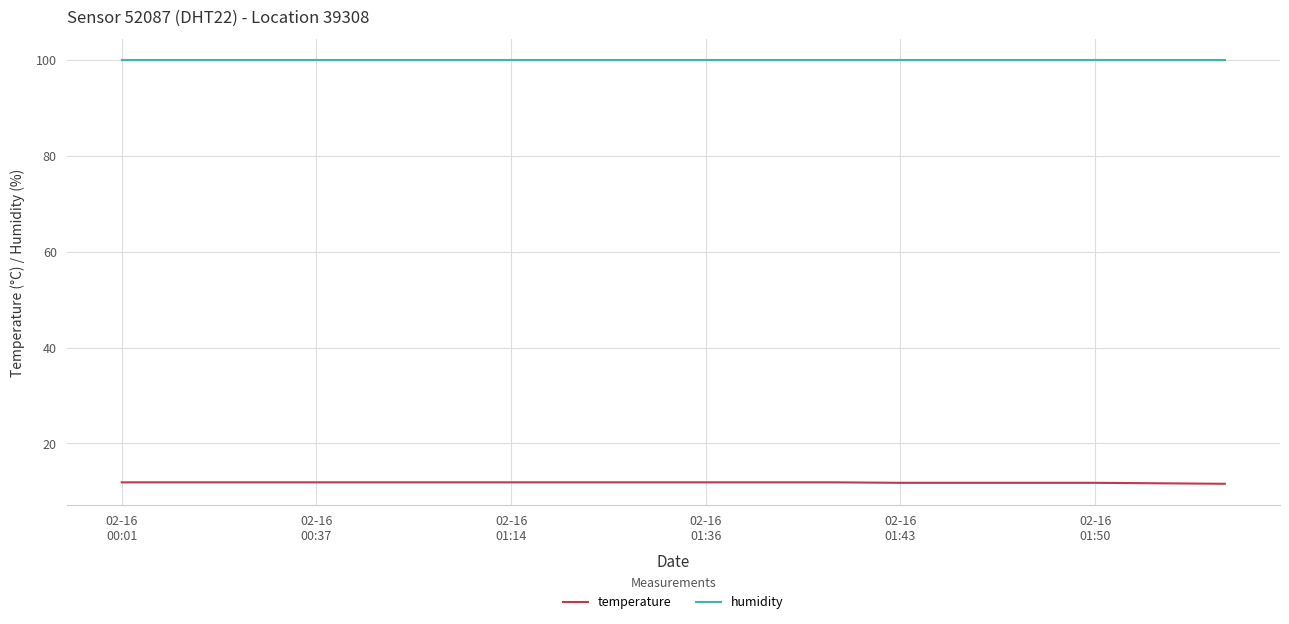

What is the maximum value shown in the chart?

99.9